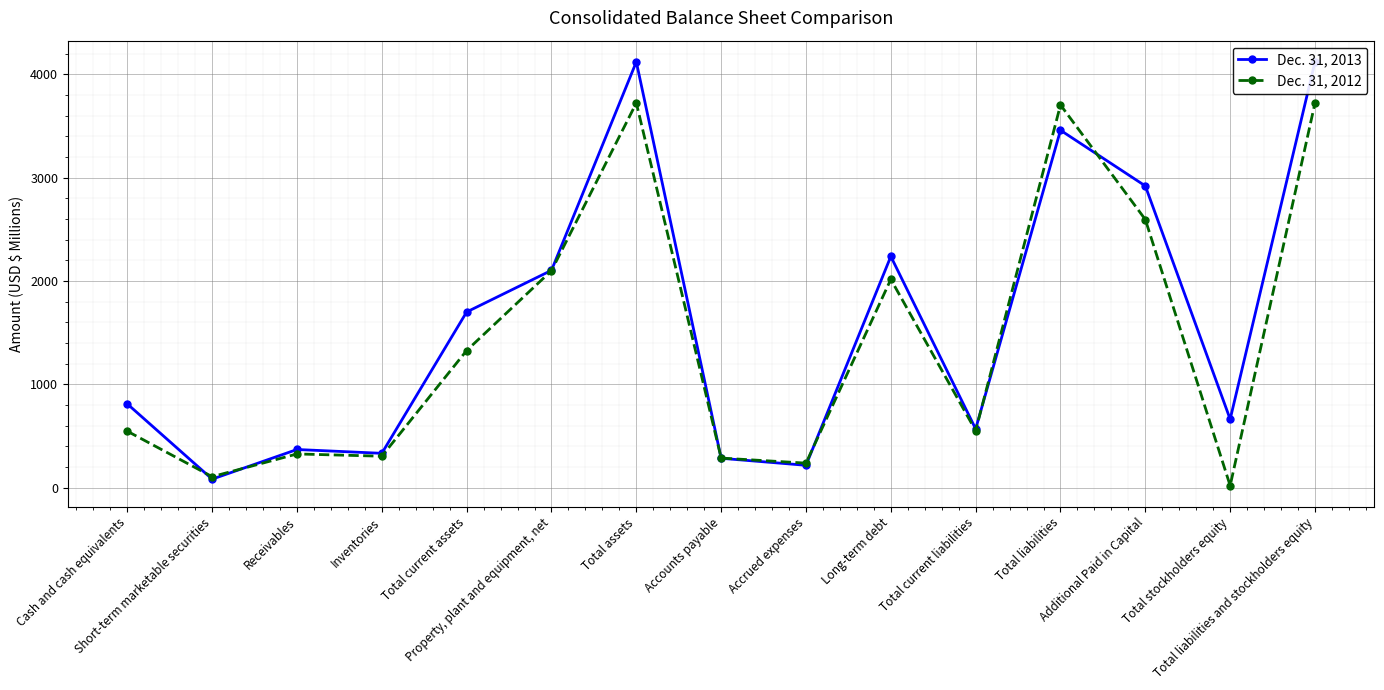

What is the label of the 8th point from the right?

Accounts payable